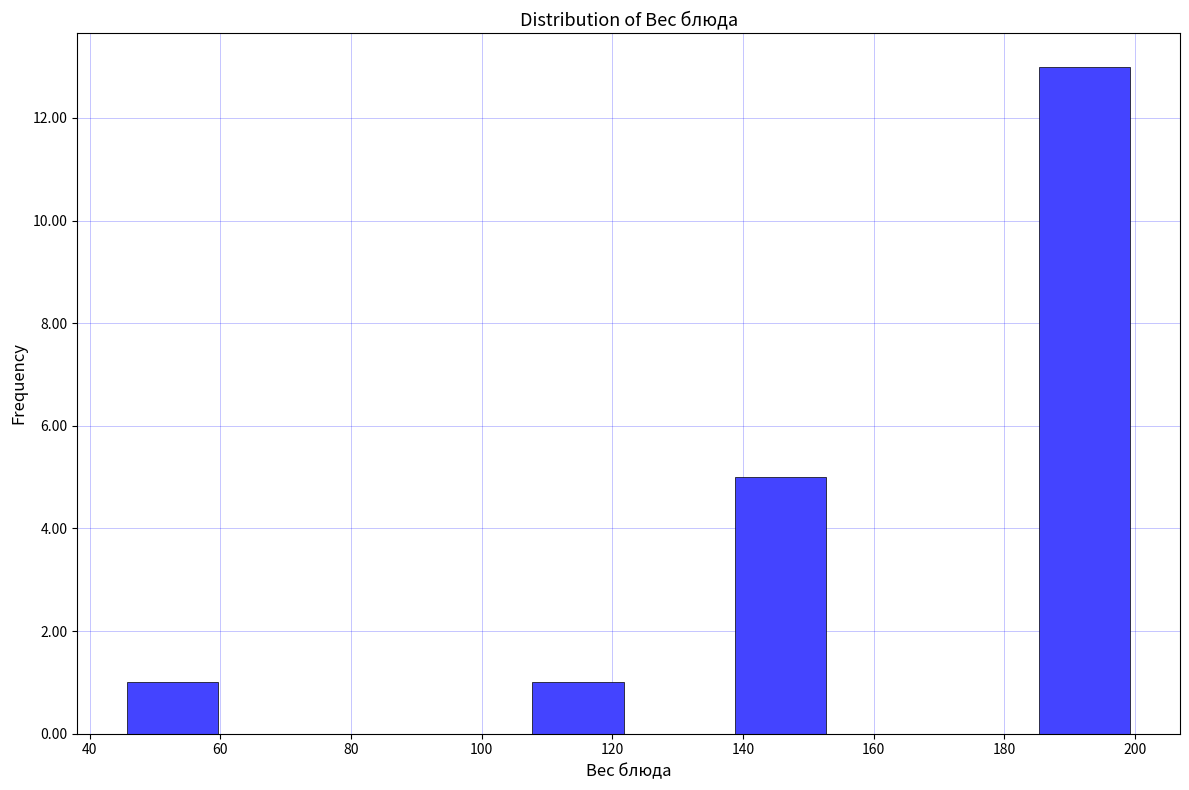

What is the height of the bar covering 45.0 to 60.5 on the x-axis? Neither the bar edges nor the heights are printed on the chart, so give them approximately, as read against the axes.

1